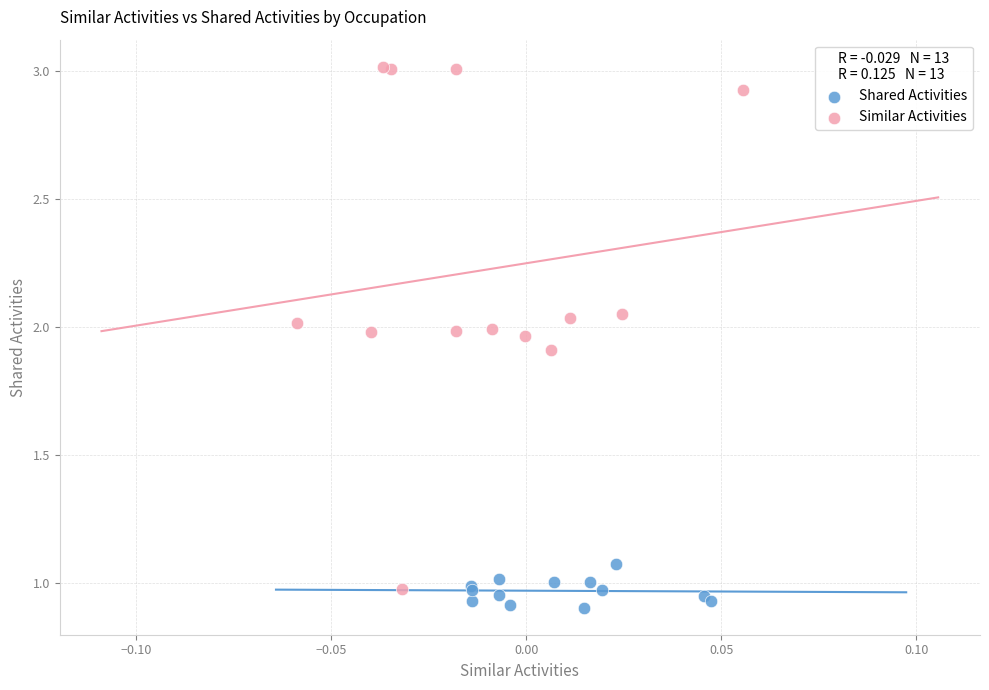

Which series reaches the minimum Y coordinate?

Shared Activities